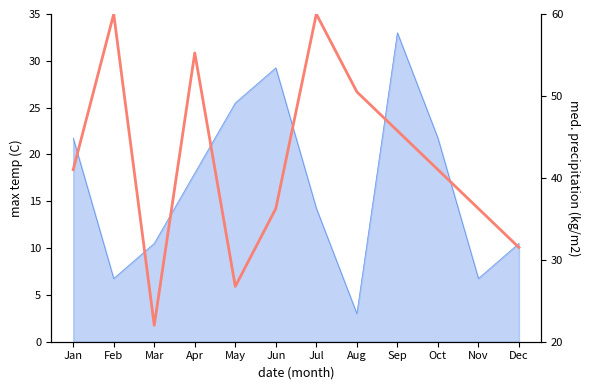

What is the difference between the maximum and second lowest values?

33.2